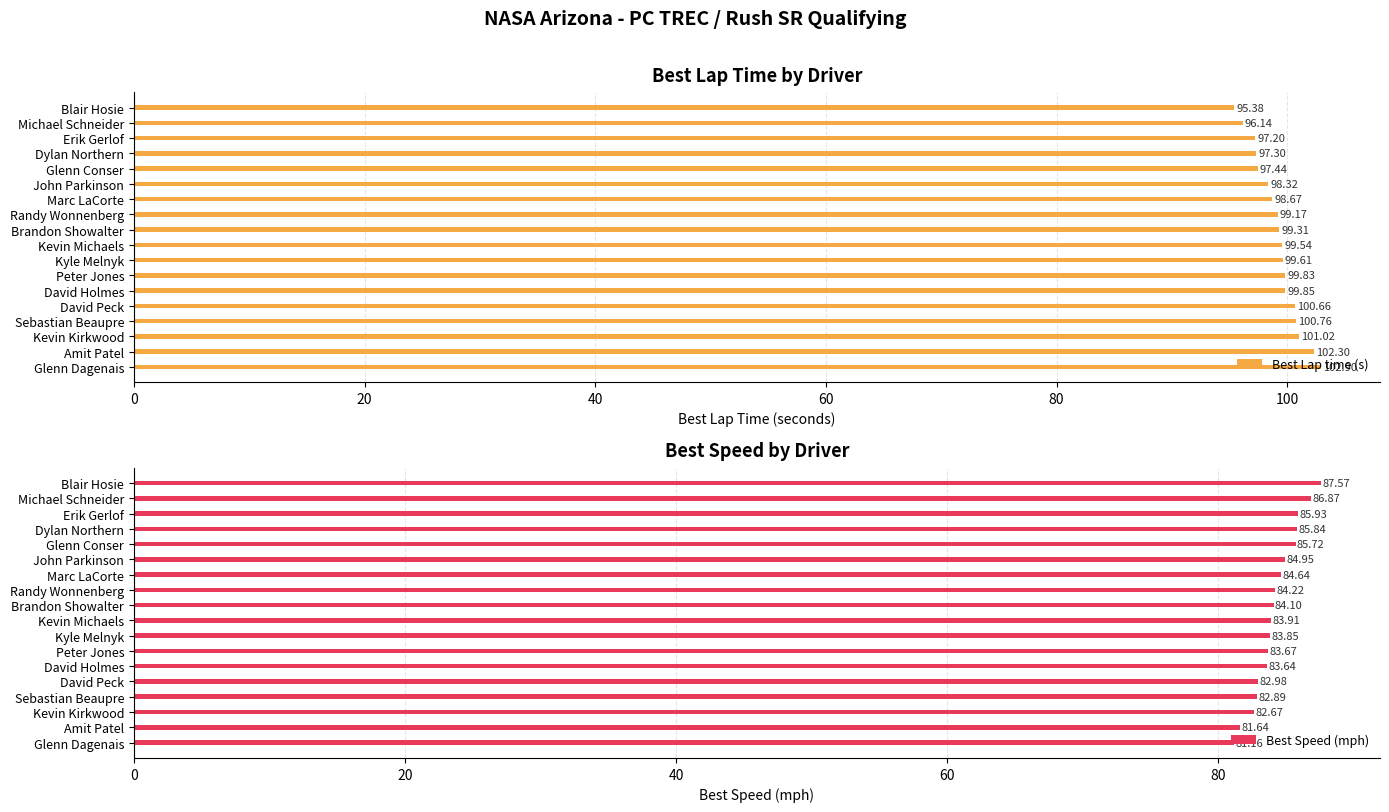

True or false: Best Speed (mph) has a value of 85.8 at Dylan Northern.

True